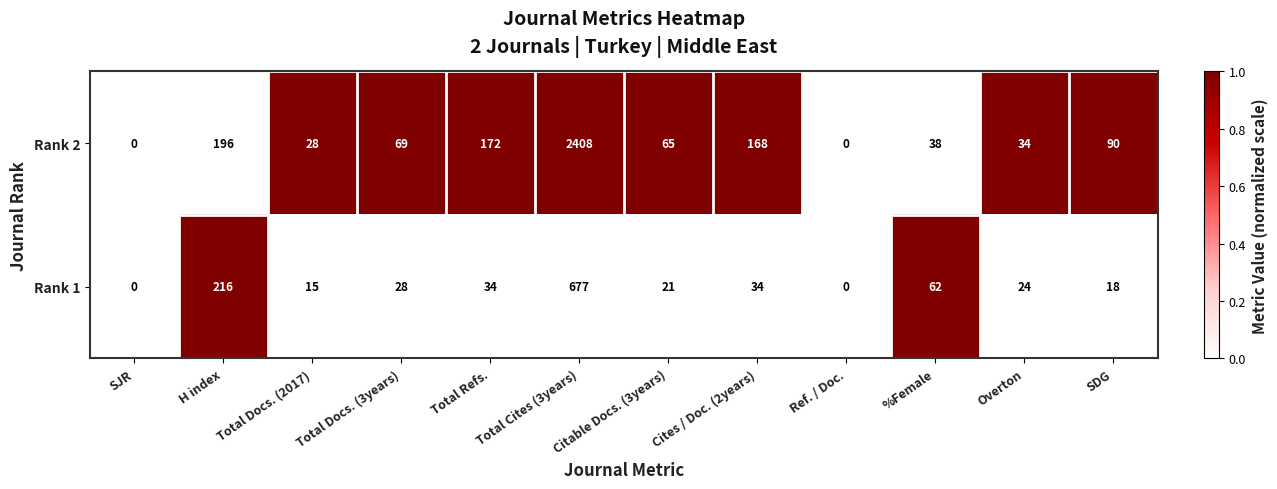

The Rank 2 series shows 60 at %Female. True or false?

False